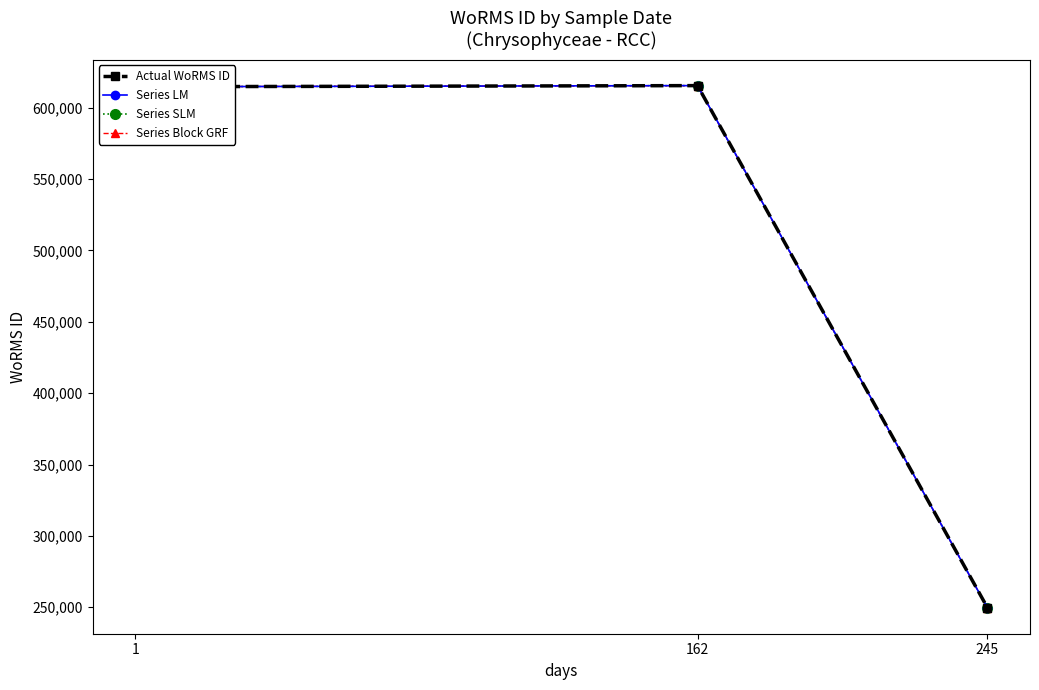

At which label does Actual WoRMS ID first exceed 614694?

162